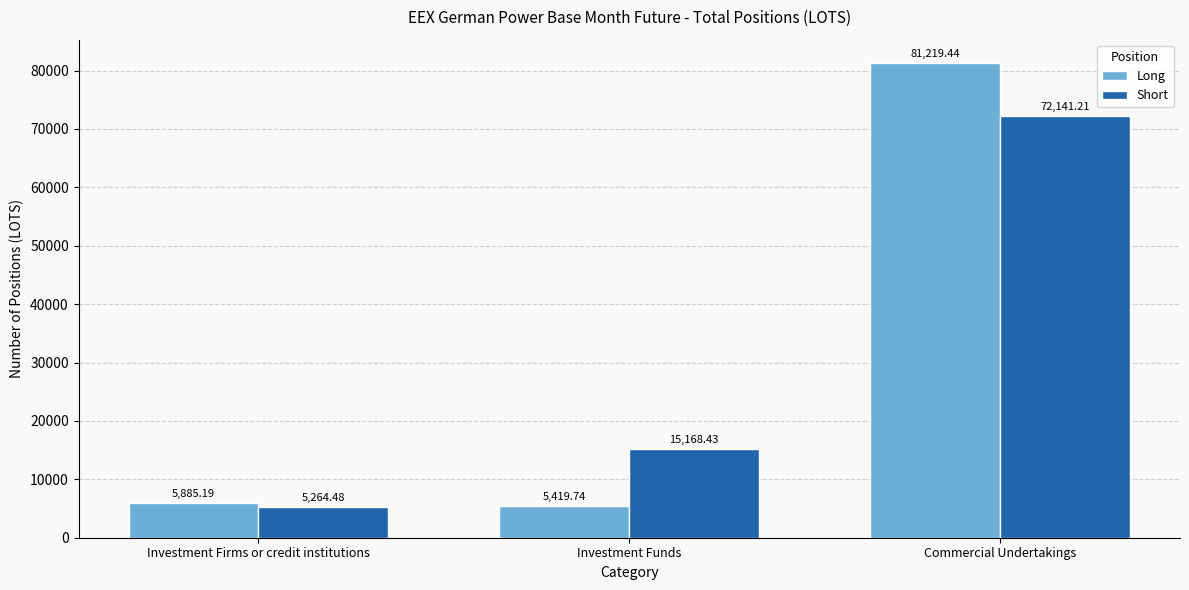

What is the label of the 3rd bar from the left?

Commercial Undertakings